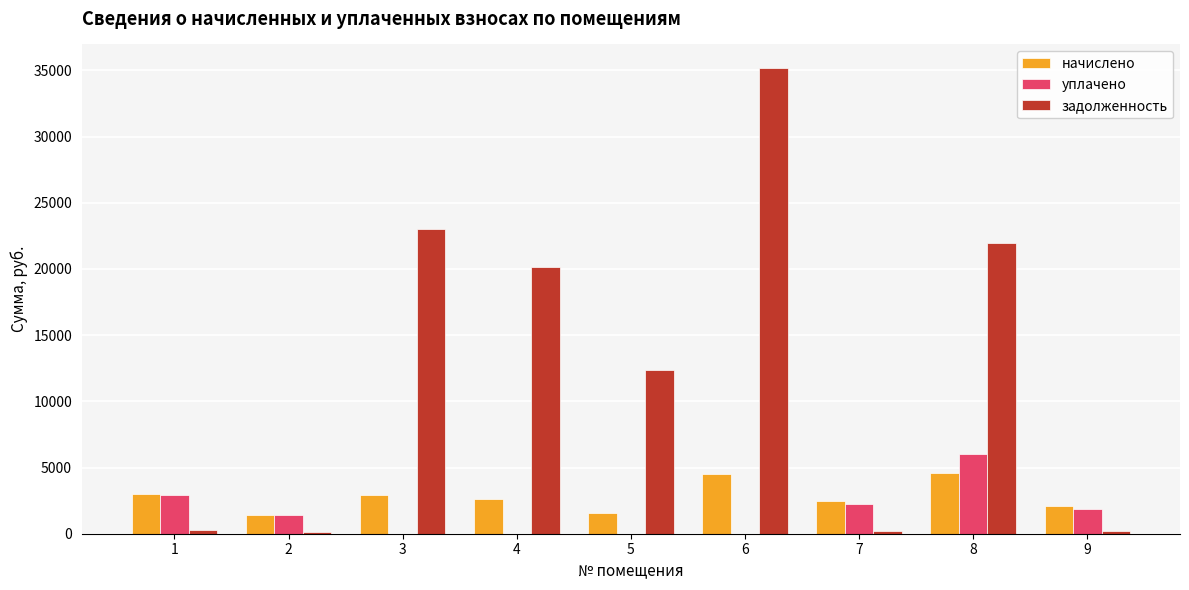

At which label is задолженность closest to 17659?

4